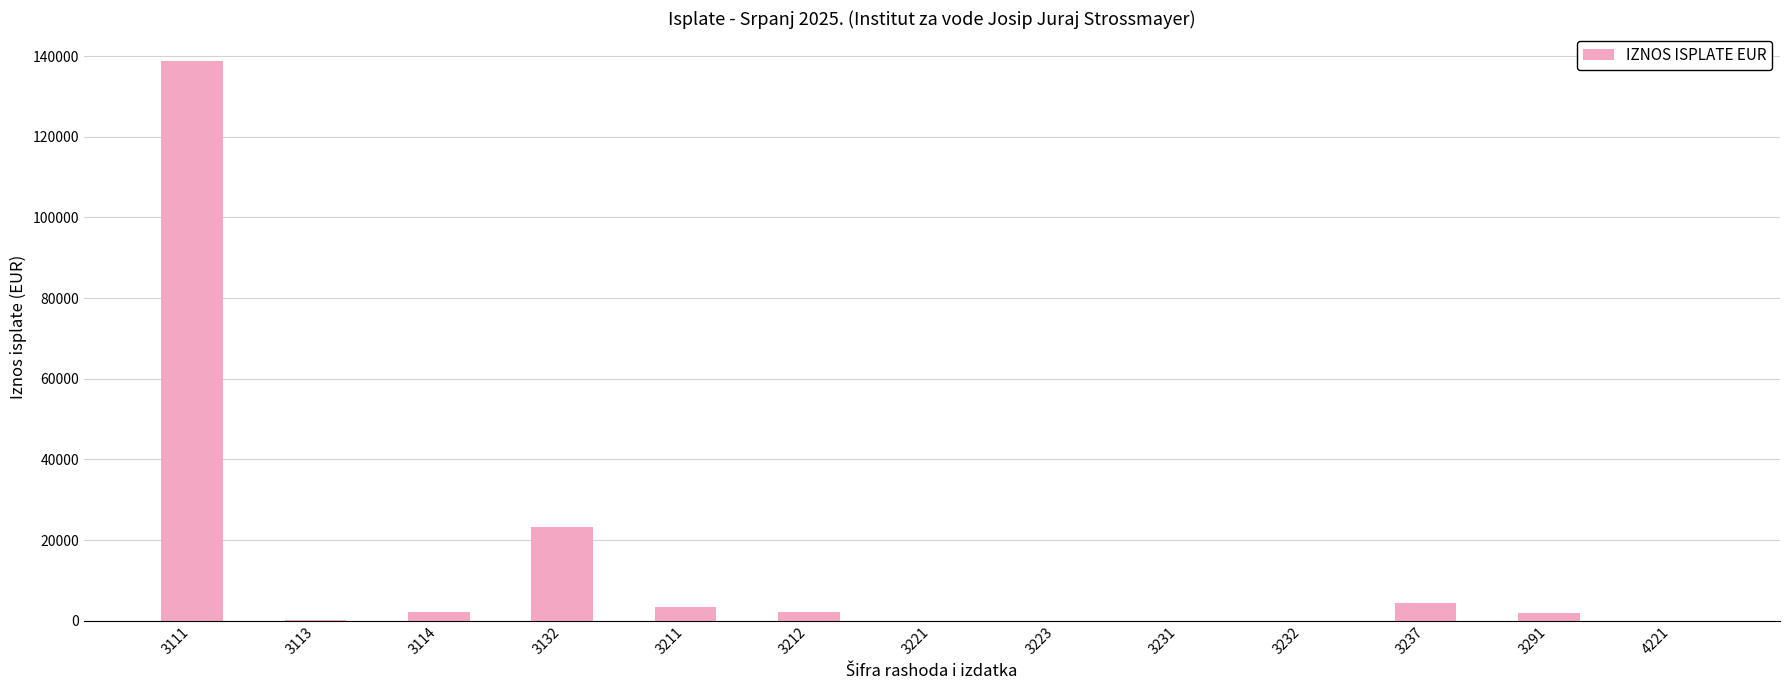

Where is the data nearest to the value 69392?

3132